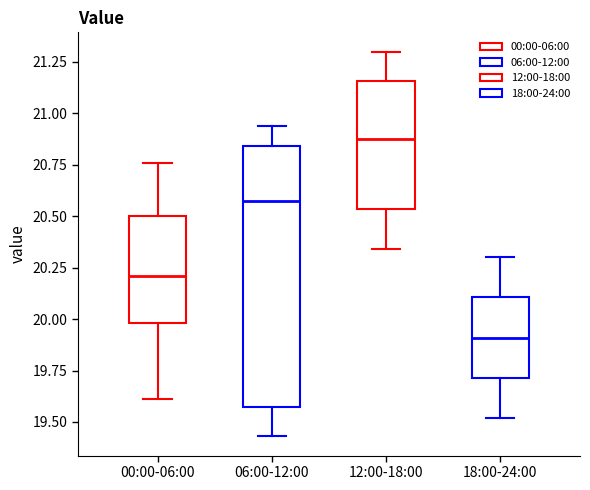

Comparing the boxes themselves (not the whiskers), which one is the tallest?

06:00-12:00